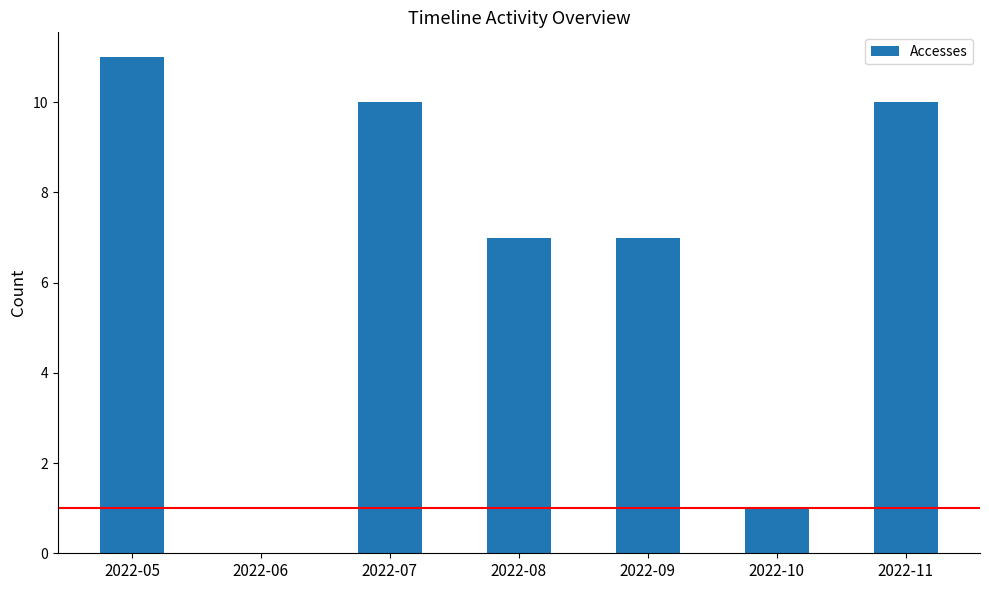

What is the greatest value displayed?

11